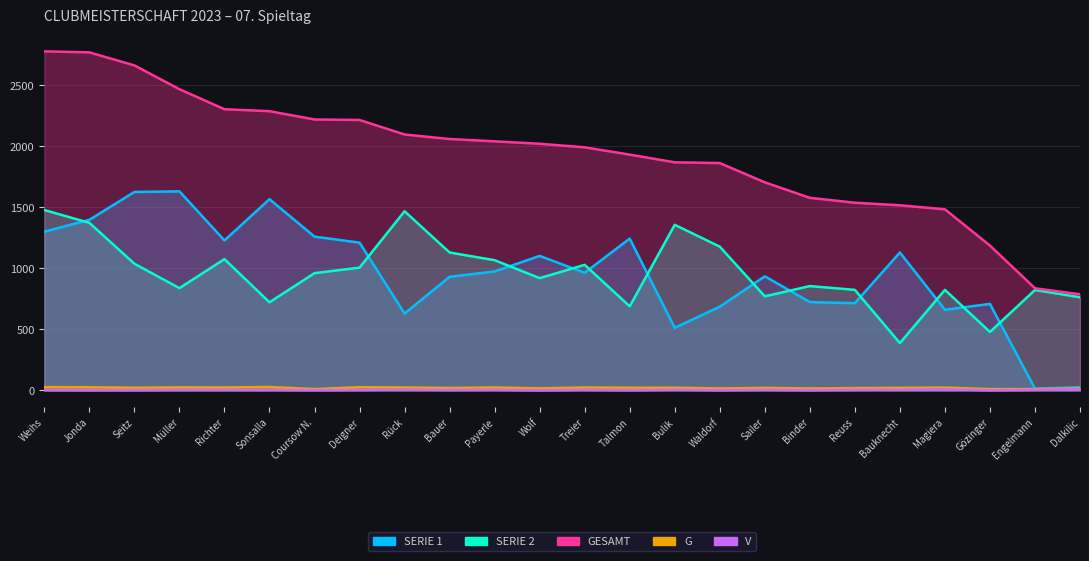

Reading left to right, transcribe all the data shown in this chart.

SERIE 1: 1300	1397	1625	1630	1228	1566	1259	1210	629	930	974	1101	963	1243	512	685	934	723	714	1129	660	708	14	25
SERIE 2: 1477	1372	1037	837	1075	721	960	1005	1467	1129	1066	919	1028	688	1356	1177	770	854	823	387	823	478	822	762
GESAMT: 2777	2769	2662	2467	2303	2287	2219	2215	2096	2059	2040	2020	1991	1931	1868	1862	1704	1577	1537	1516	1483	1186	836	787
G: 26	25	21	24	23	27	10	25	23	19	23	16	23	21	21	15	20	15	18	20	22	10	10	15
V: 2	1	1	3	3	3	1	3	5	3	4	0	4	1	5	1	4	1	4	5	9	0	4	9